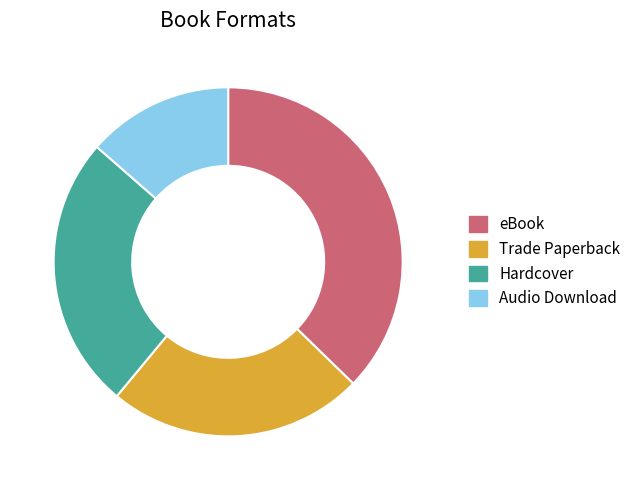

Approximately how many times larger is the value at Hardcover compared to eBook?

0.7